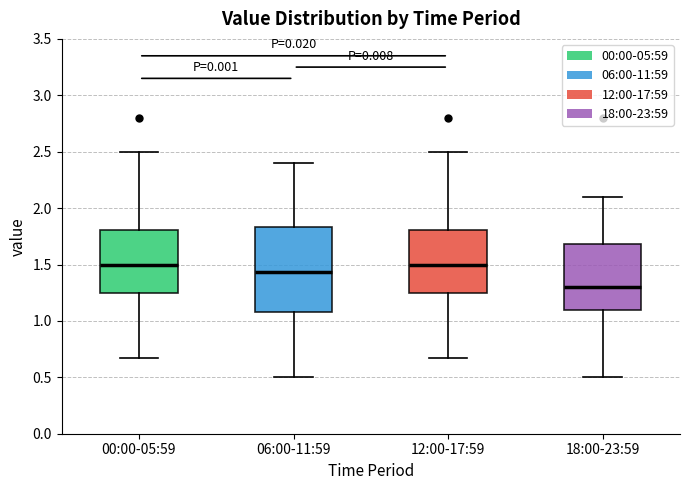

Reading left to right, transcribe this box plot: for each box, give where its median line is, the range the box spans, and where its two whiskers end, as read against the y-axis. The values are not printed on the chart, so give them approximately, as read against the axis.

00:00-05:59: median 1.50, box 1.25 to 1.80, whiskers 0.65 to 2.50
06:00-11:59: median 1.45, box 1.10 to 1.85, whiskers 0.50 to 2.40
12:00-17:59: median 1.50, box 1.25 to 1.80, whiskers 0.65 to 2.50
18:00-23:59: median 1.30, box 1.10 to 1.70, whiskers 0.50 to 2.10